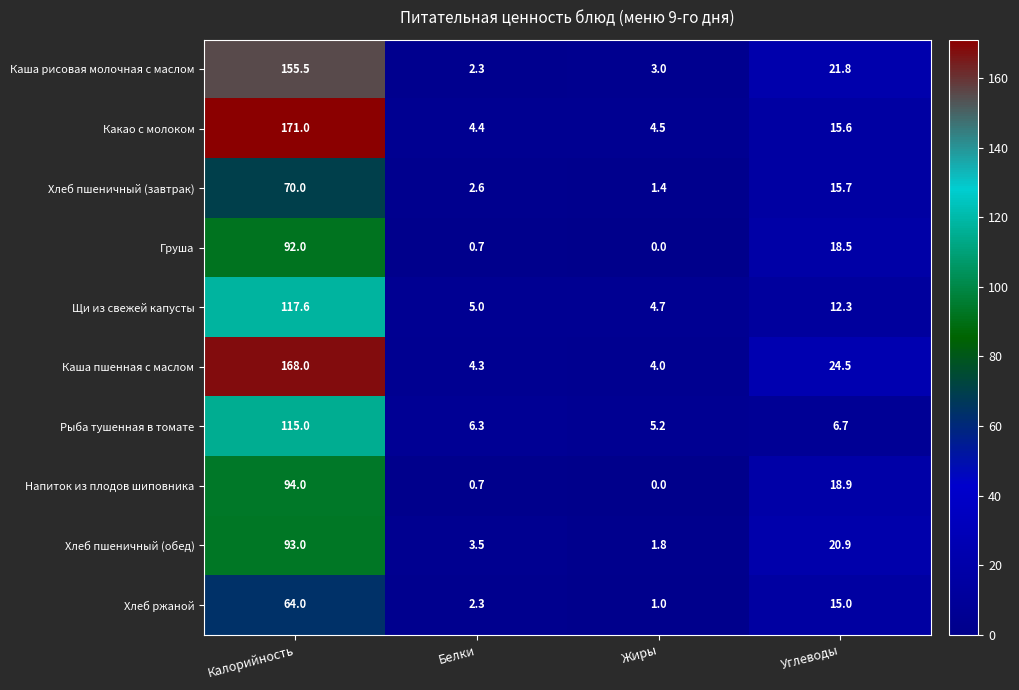

How many categories are shown in the chart?

4